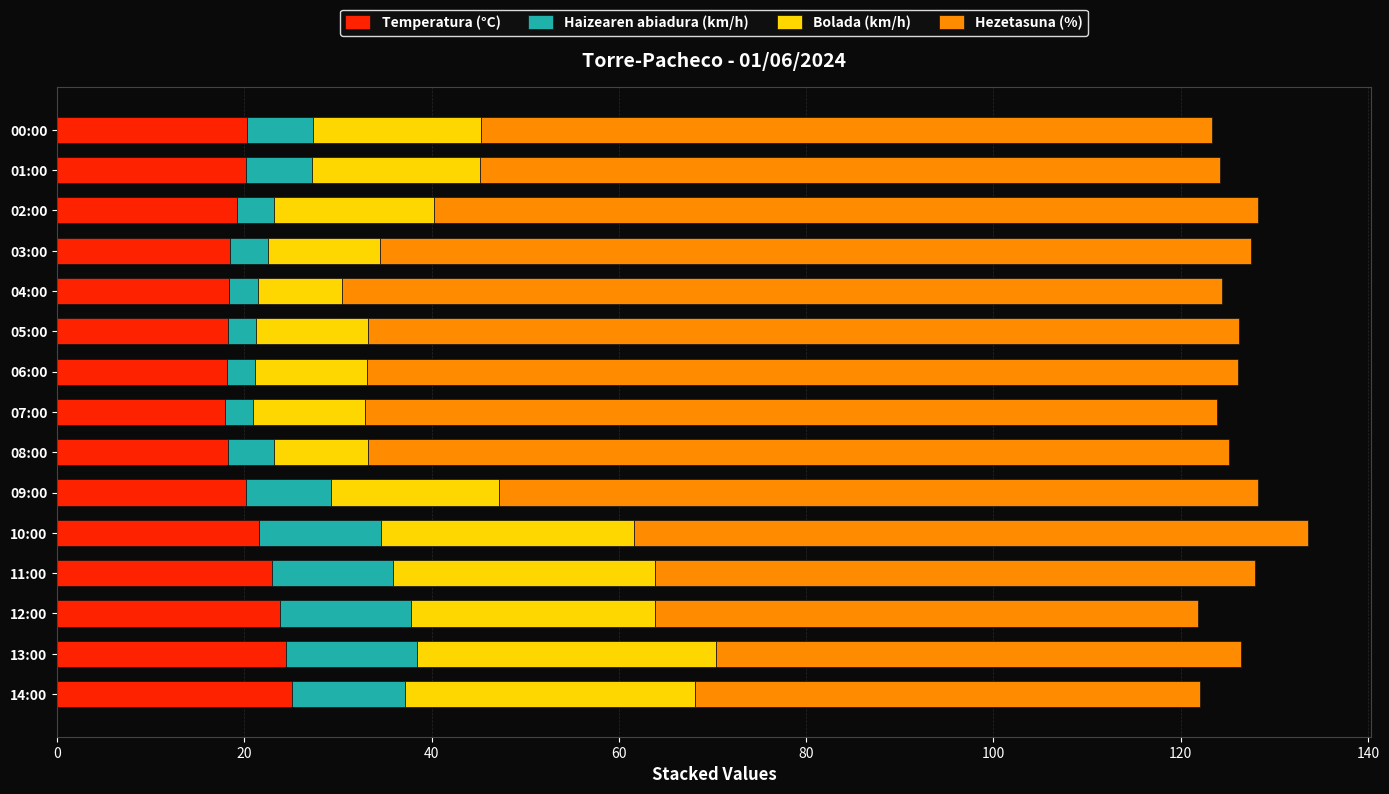

What is the difference between the maximum and second lowest values in the Temperatura (°C) series?

7.0